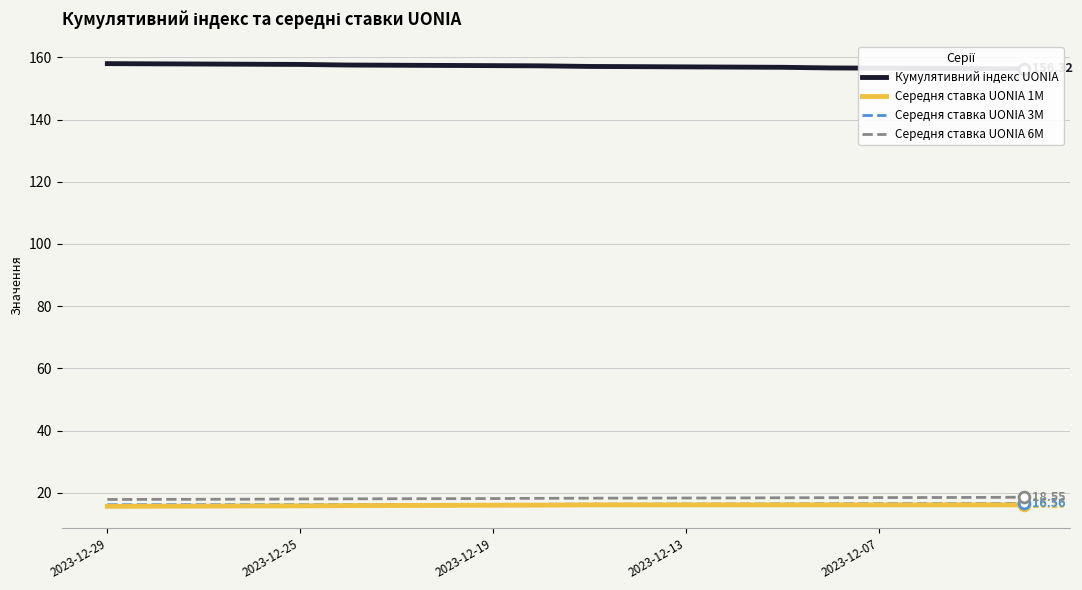

True or false: Середня ставка UONIA 1M and Середня ставка UONIA 6M intersect in this chart.

False